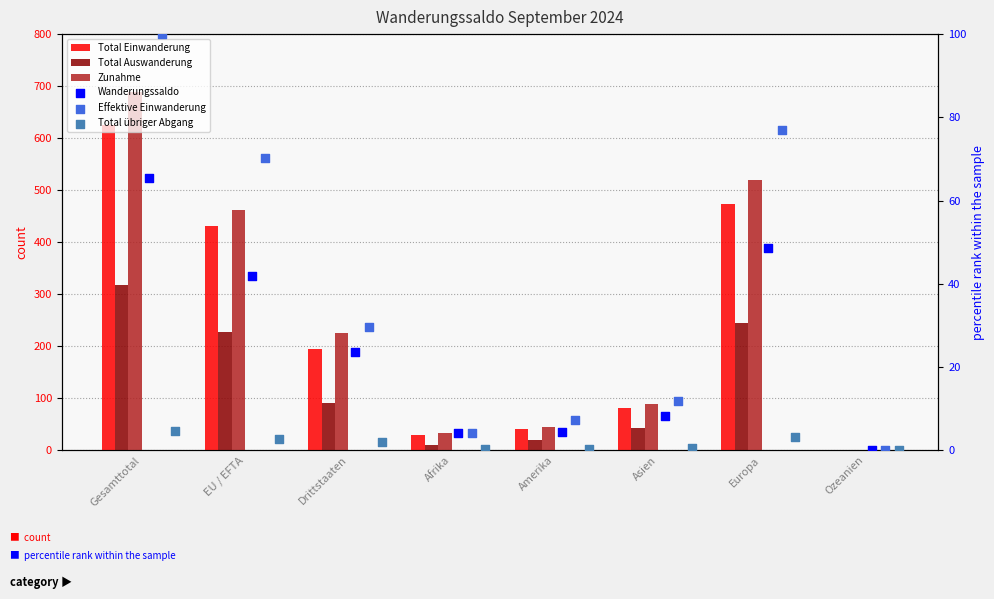

Which series has the widest spread of Y values?

Zunahme